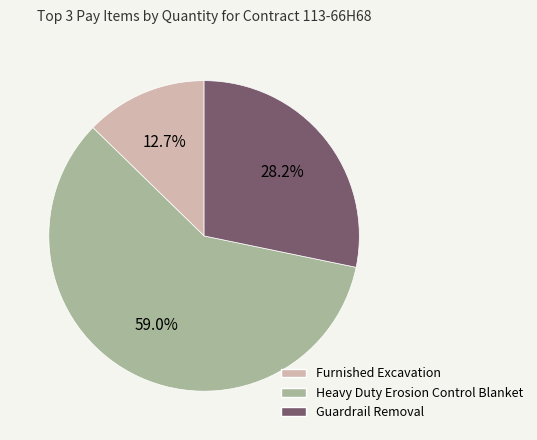

To the nearest percent, what percentage of the pie is Furnished Excavation?

13%